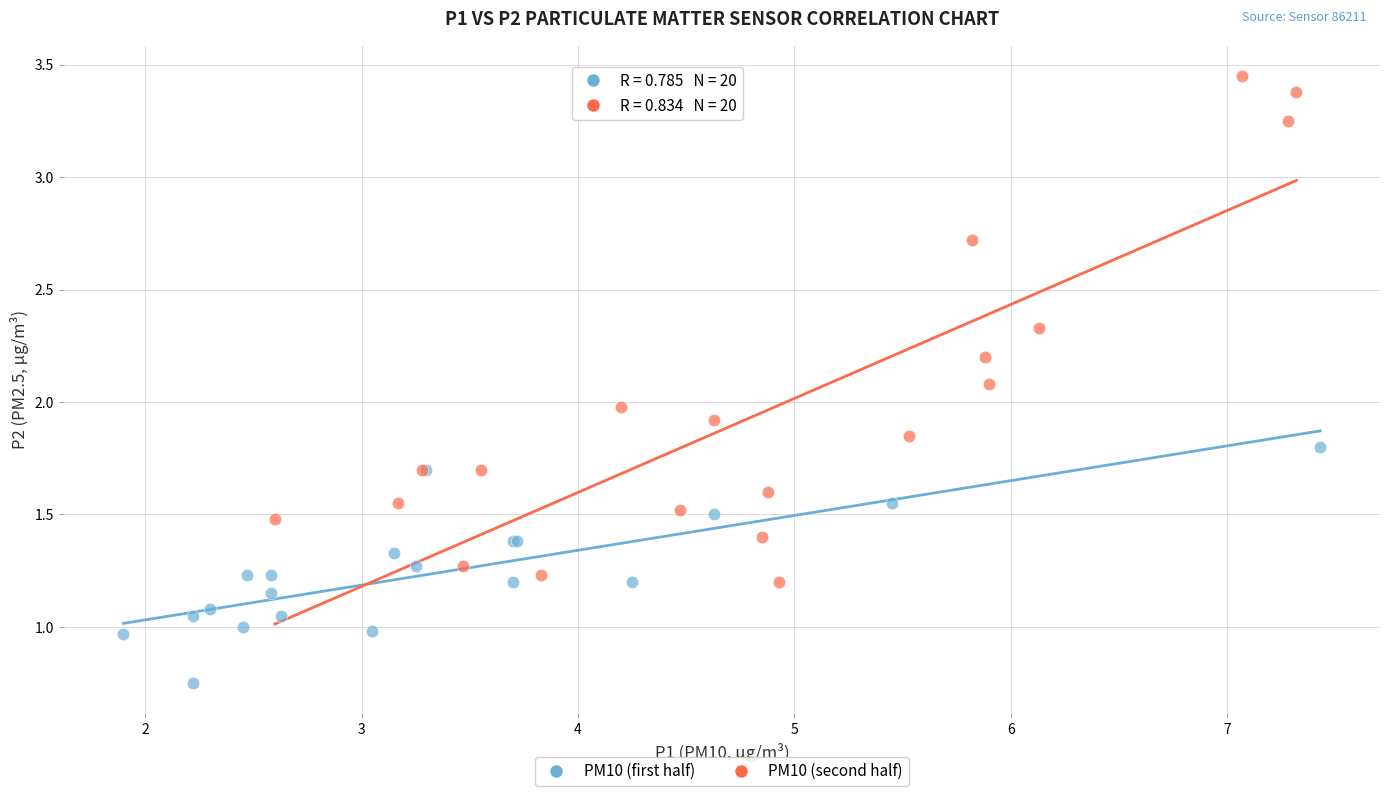

Which series contains the highest Y value?

PM10 (second half)